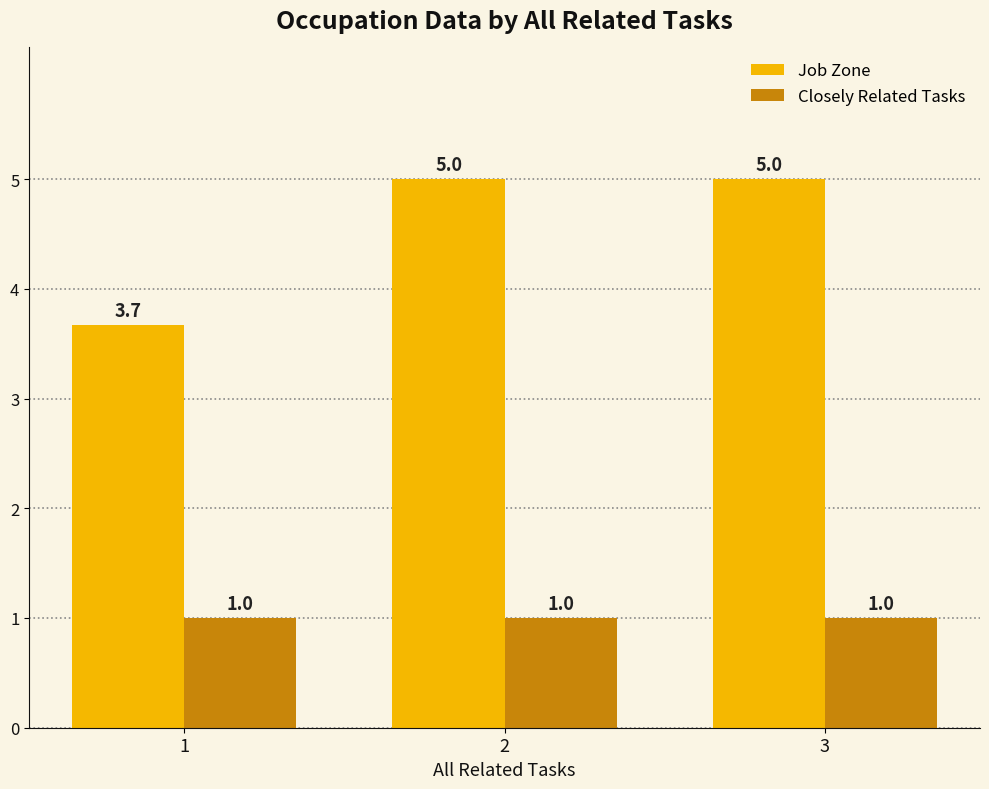

What is the sum of the Closely Related Tasks values at 2 and 3?

2.0